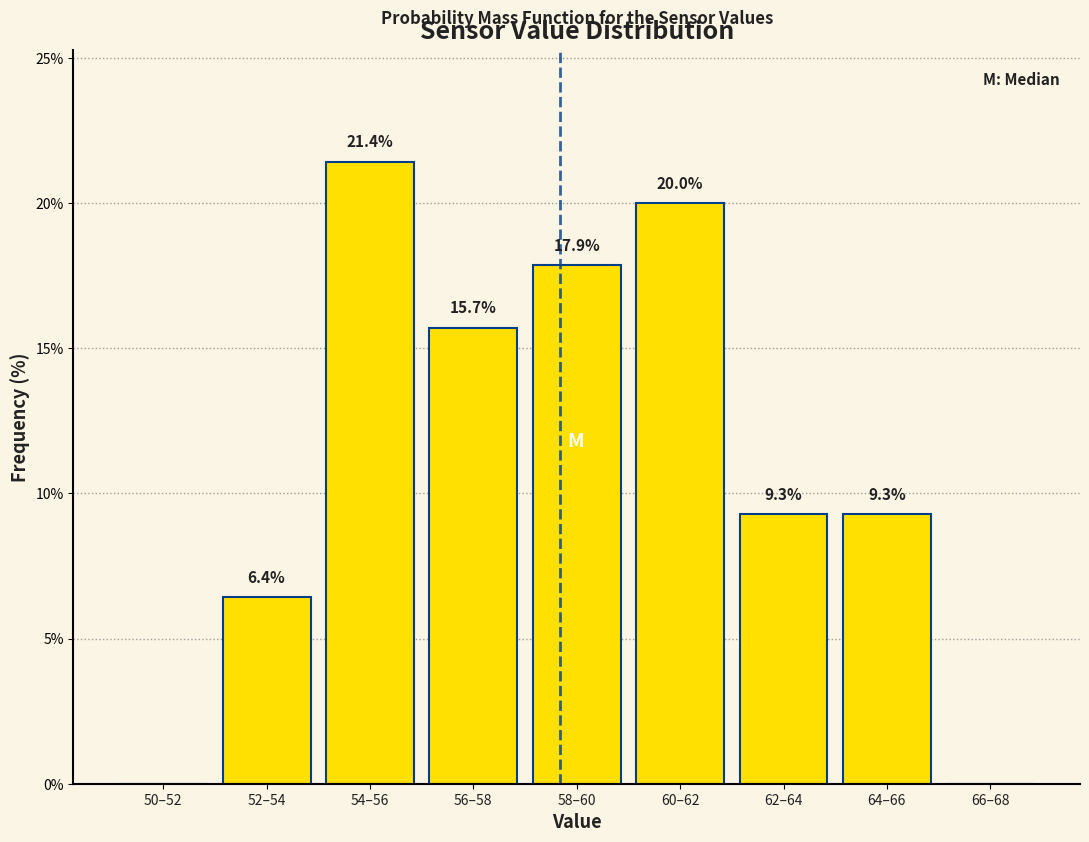

Reading left to right, what are all the values shown in this chart?

50–52=0.0	52–54=6.4	54–56=21.4	56–58=15.7	58–60=17.9	60–62=20.0	62–64=9.3	64–66=9.3	66–68=0.0